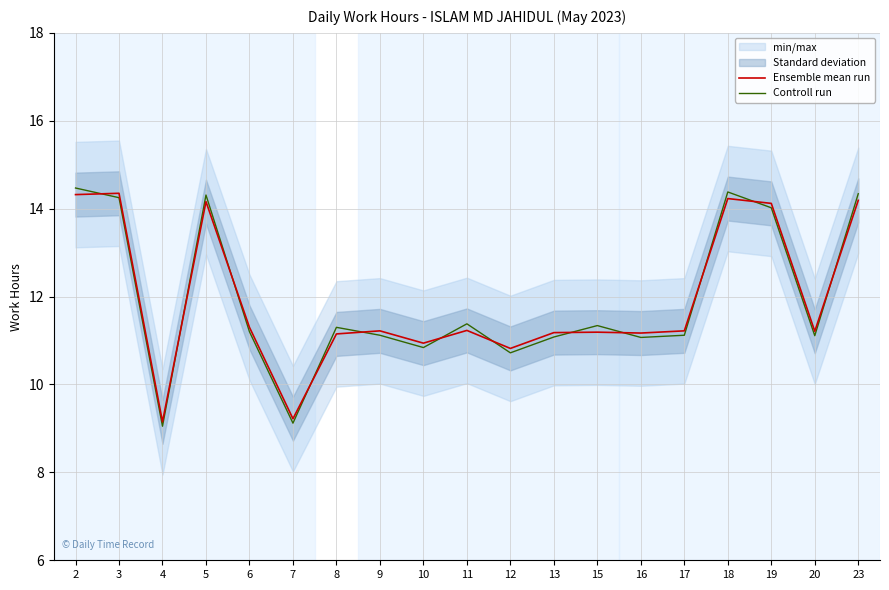

How many values in the Ensemble mean run series exceed 11?

15